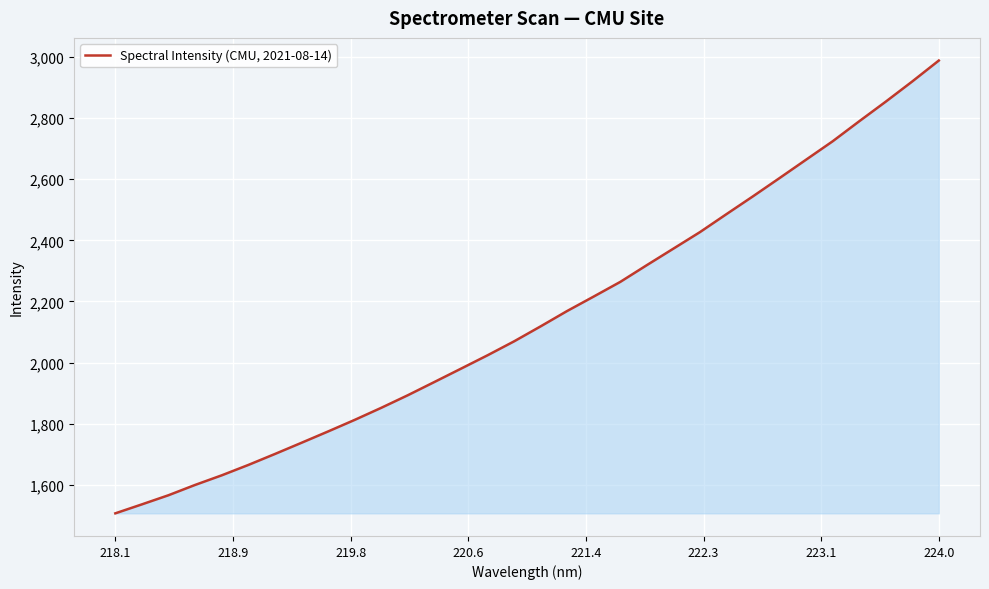

What is the minimum value shown in the chart?

1506.5